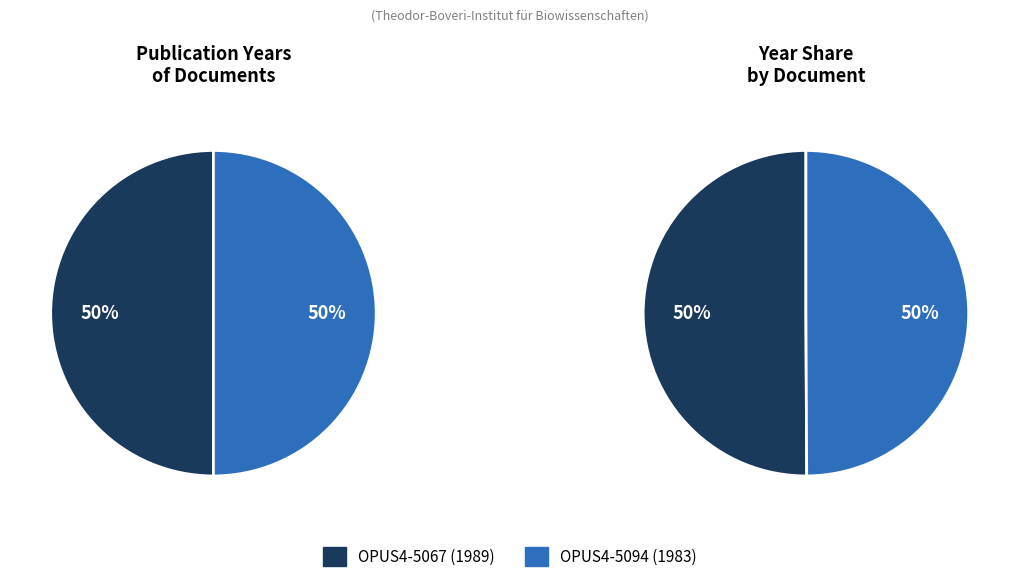

Combined, do OPUS4-5094 (1983) and OPUS4-5067 (1989) account for over 50%?

Yes